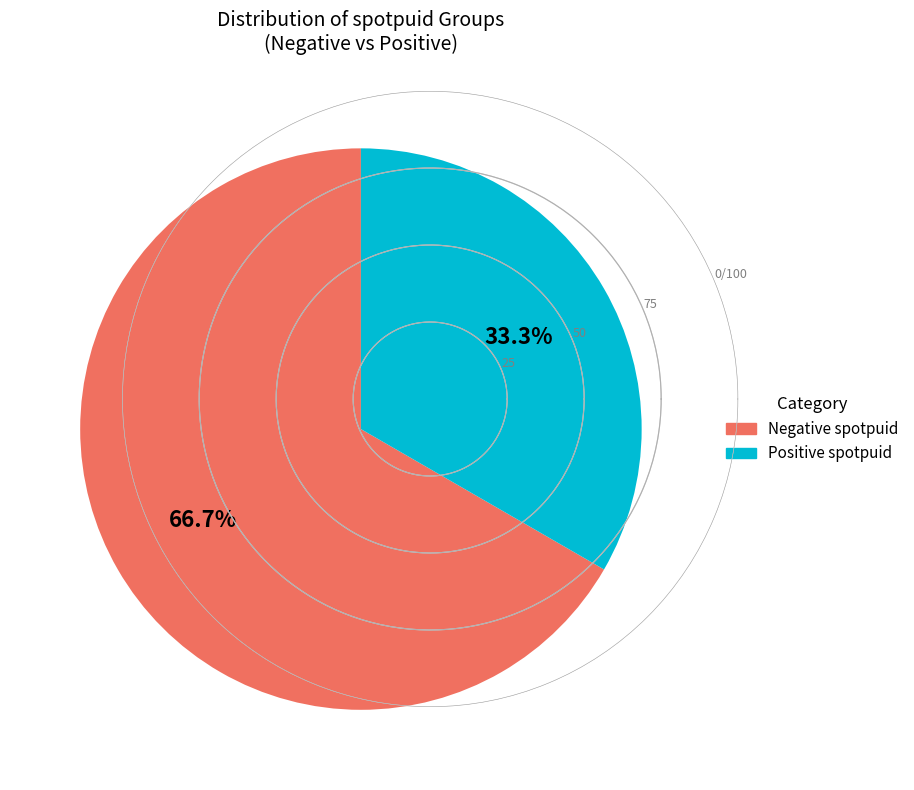

Is there a majority slice in this chart?

Yes